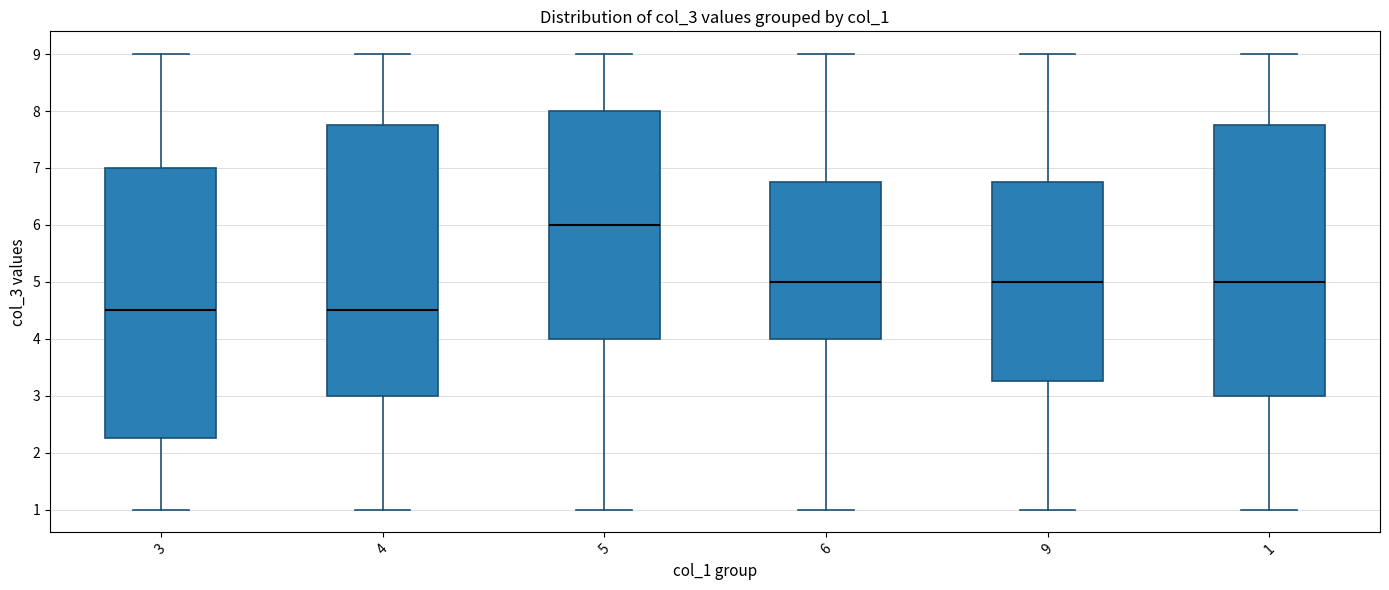

Reading left to right, transcribe this box plot: for each box, give where its median line is, the range the box spans, and where its two whiskers end, as read against the y-axis. The values are not printed on the chart, so give them approximately, as read against the axis.

3: median 4.5, box 2.3 to 7.0, whiskers 1.0 to 9.0
4: median 4.5, box 3.0 to 7.8, whiskers 1.0 to 9.0
5: median 6.0, box 4.0 to 8.0, whiskers 1.0 to 9.0
6: median 5.0, box 4.0 to 6.8, whiskers 1.0 to 9.0
9: median 5.0, box 3.3 to 6.8, whiskers 1.0 to 9.0
1: median 5.0, box 3.0 to 7.8, whiskers 1.0 to 9.0